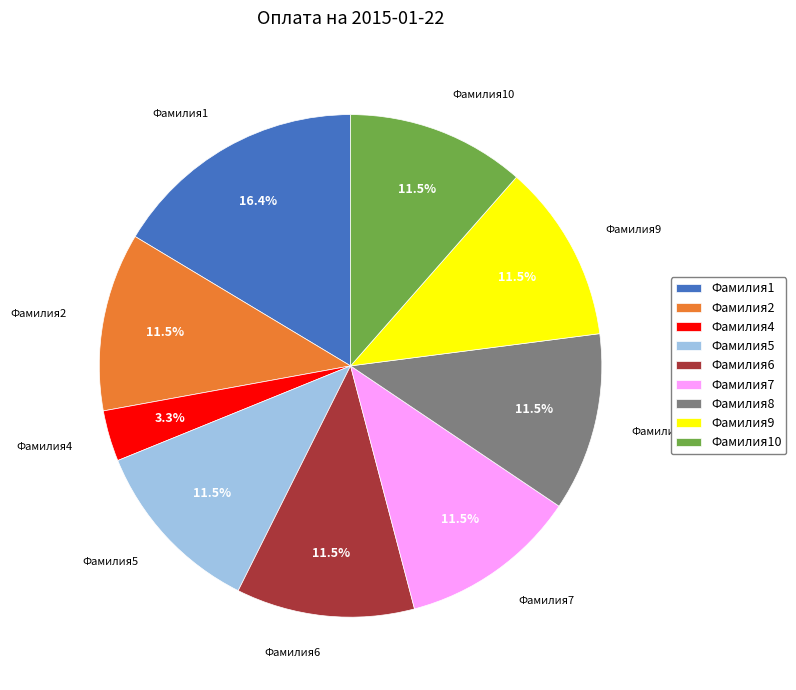

Which category has the biggest portion of the pie?

Фамилия1